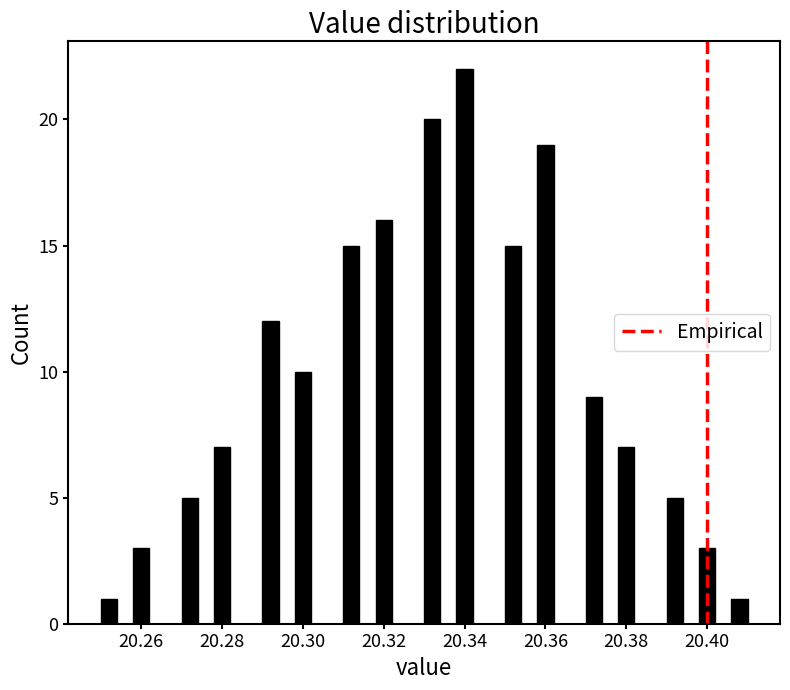

Read against the x-axis, roughly where is the centre of the tallest bar?

20.340